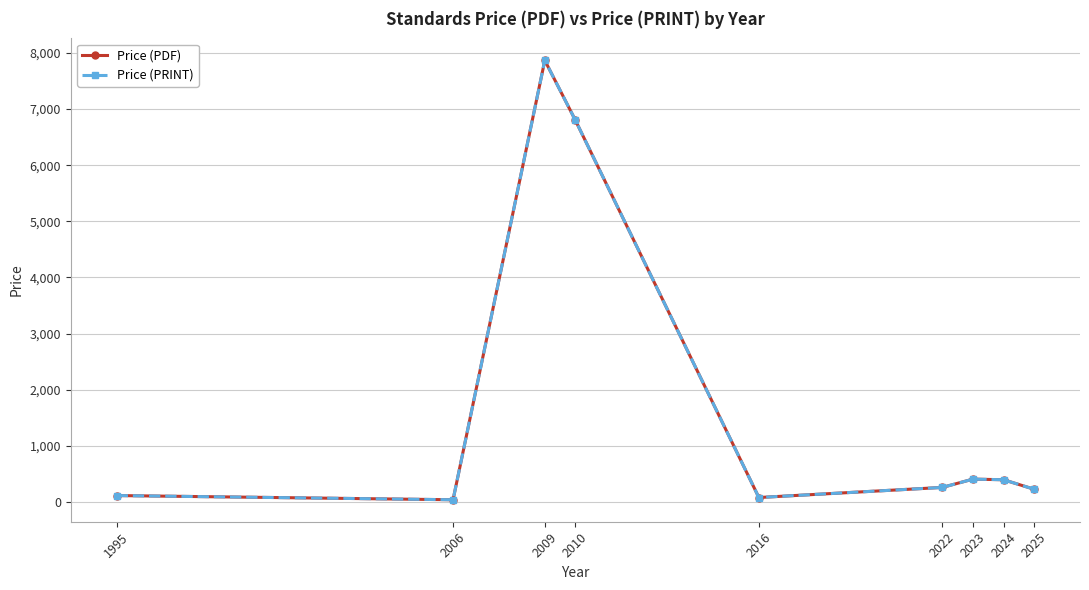

The Price (PDF) series shows 7866.7 at 2009. True or false?

True